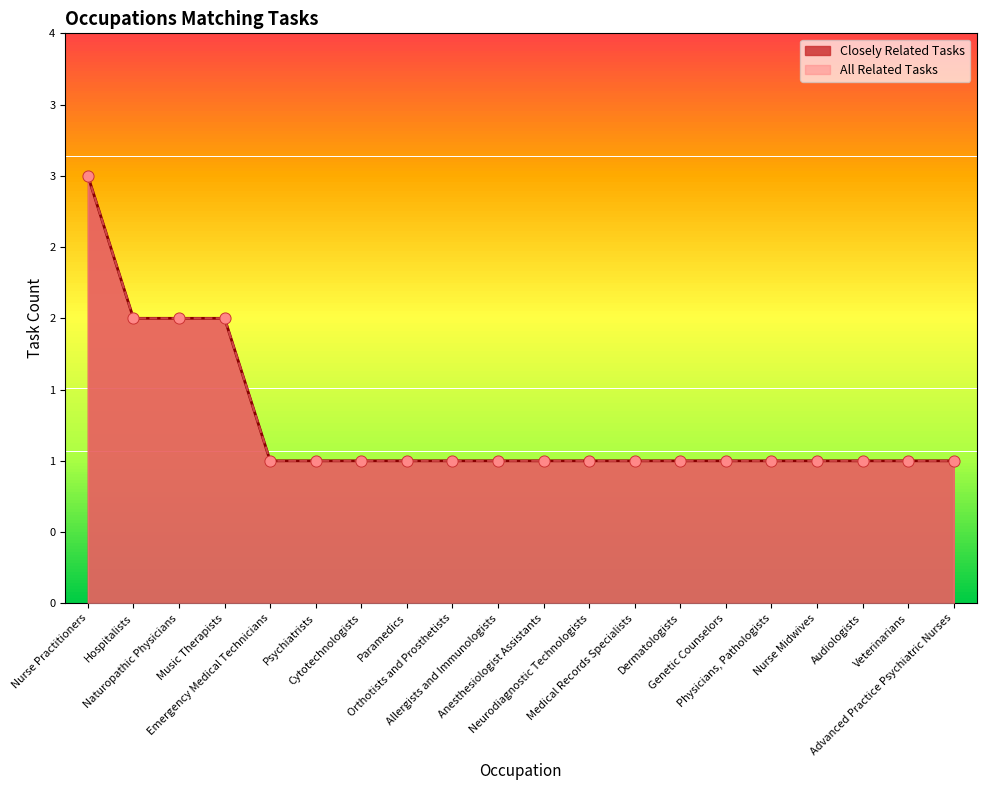

What is the total value across all series at Paramedics?

2